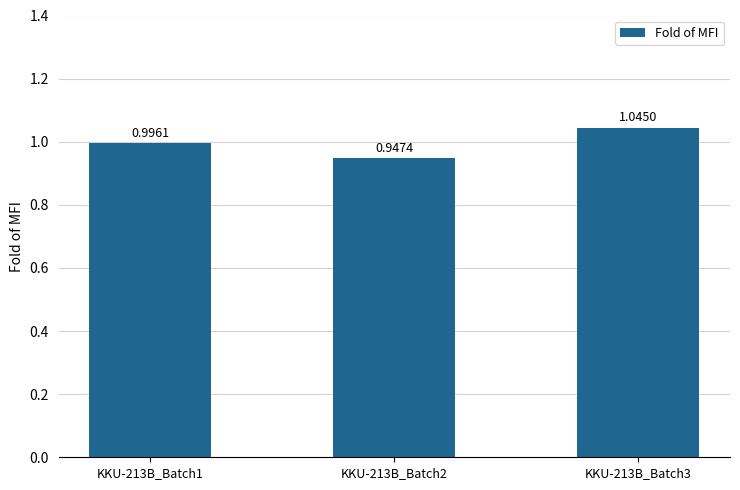

List the labels in order of value, smallest first.

KKU-213B_Batch2, KKU-213B_Batch1, KKU-213B_Batch3